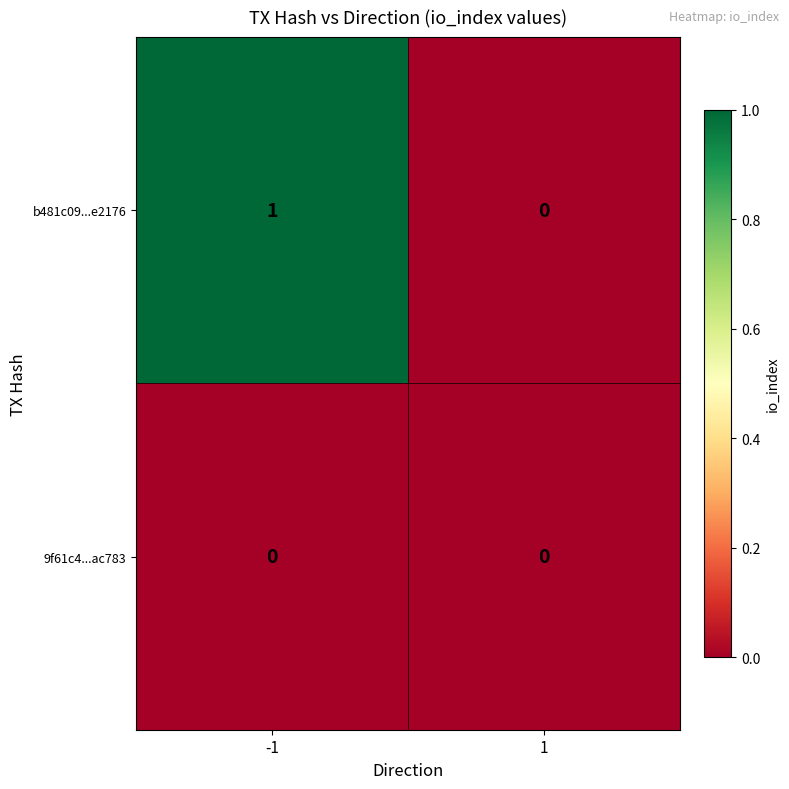

The b481c09...e2176 series shows 1 at 1. True or false?

False